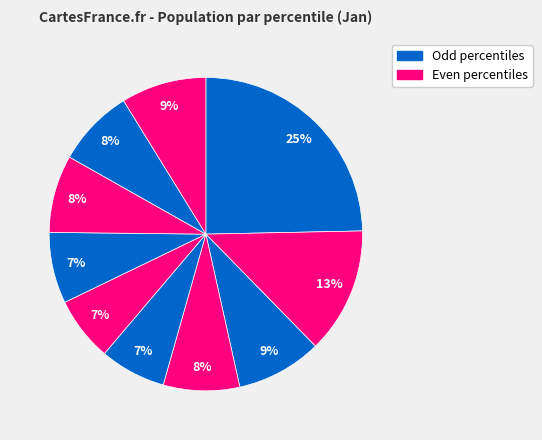

Count the number of slices in the pie.

10